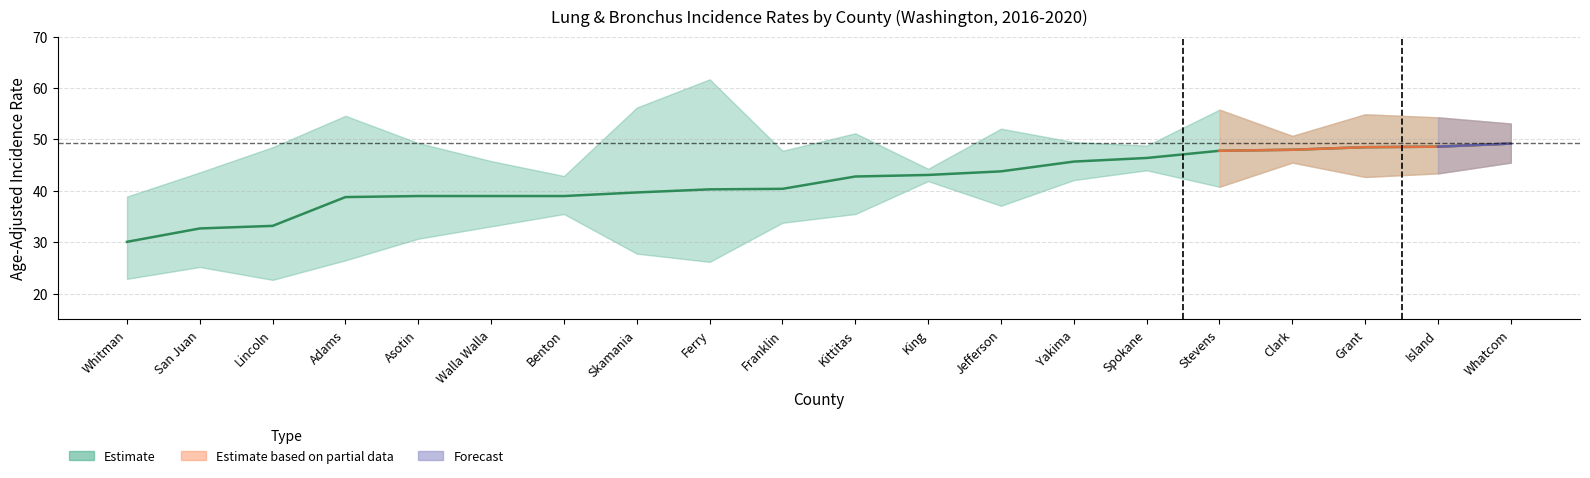

Approximately how many times larger is the value at Skamania compared to Benton?

1.0